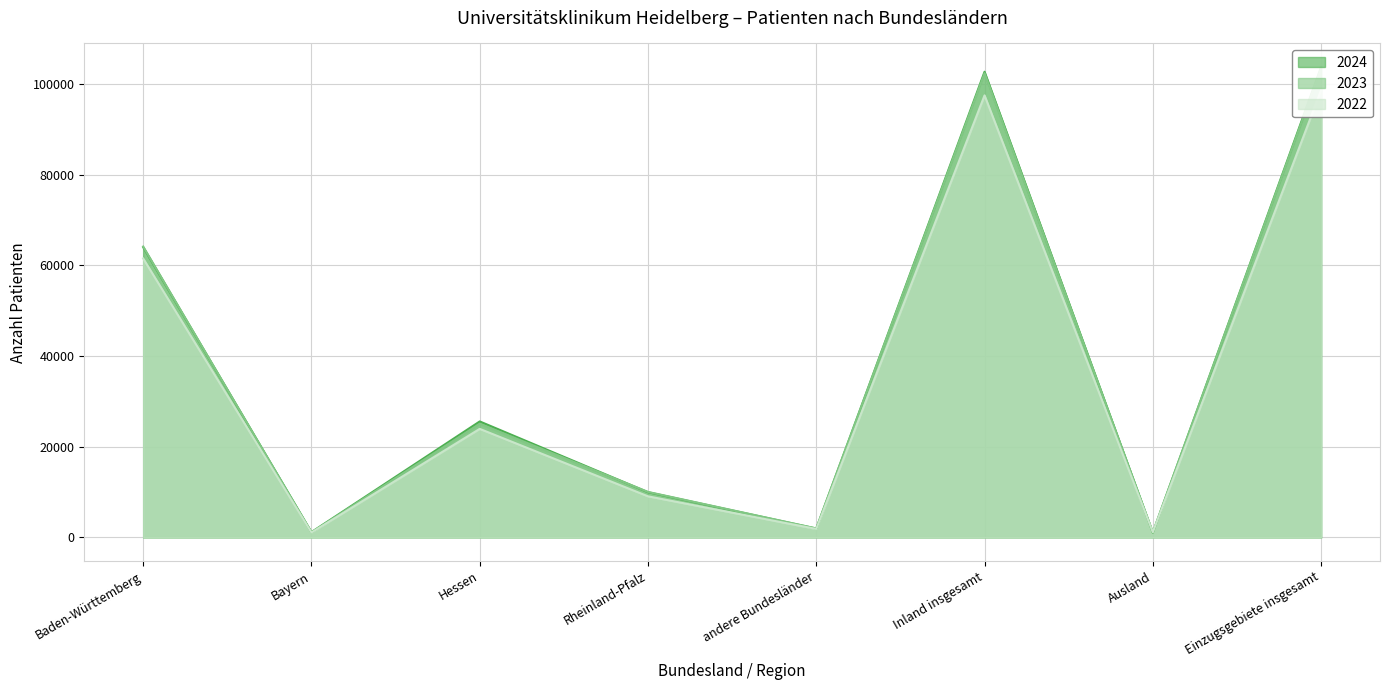

True or false: 2022 has more than 1 interior local peaks.

True